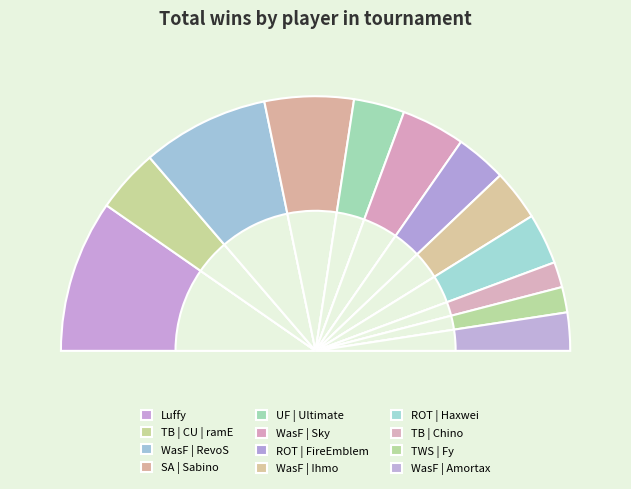

To the nearest percent, what is the difference between the largest and smallest slice percentages?

16%